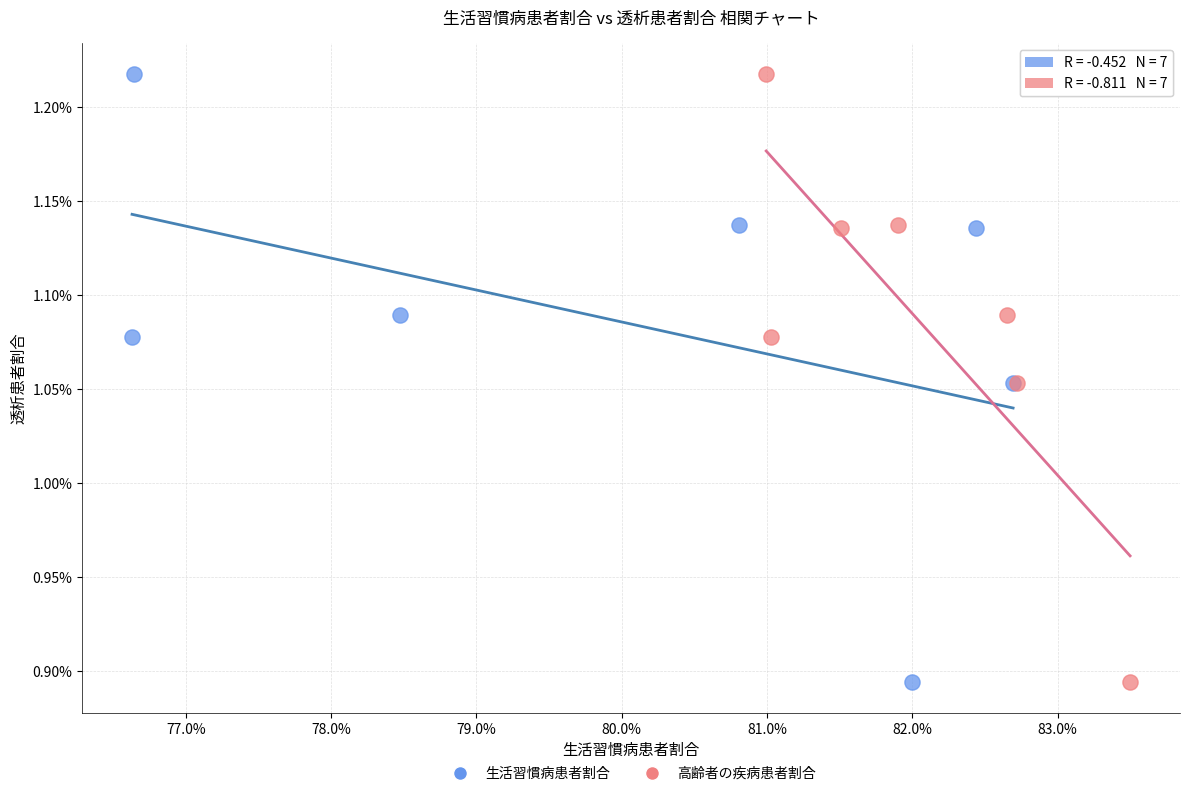

What are all the series names shown in the legend?

生活習慣病患者割合, 高齢者の疾病患者割合